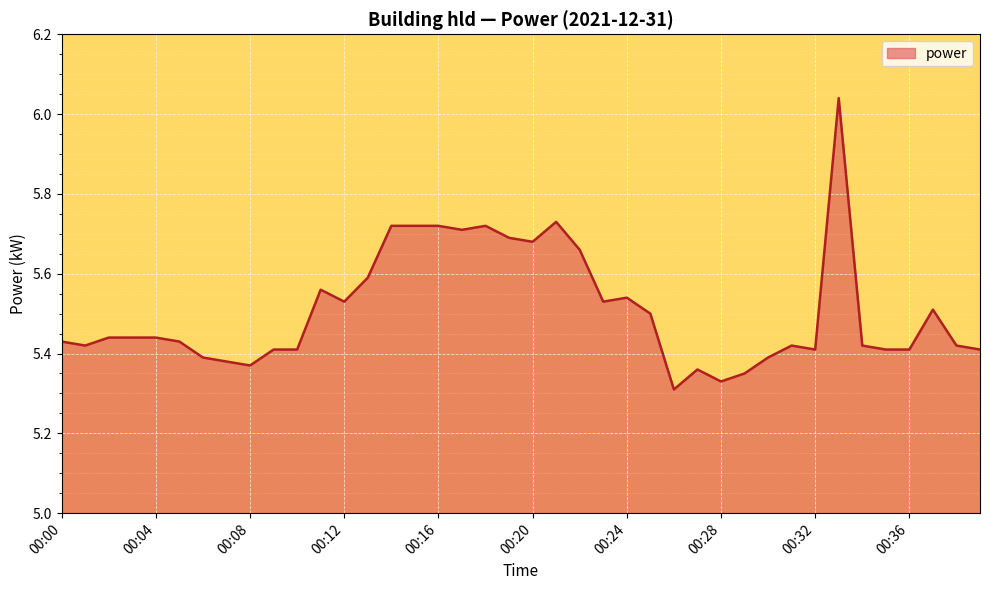

What is the difference between the maximum and minimum values?

0.7